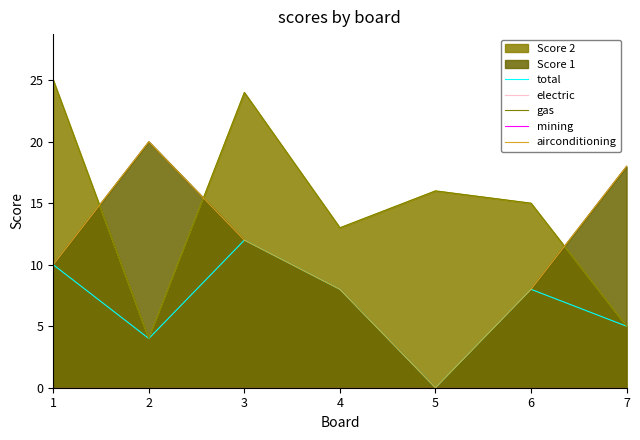

How many lines are shown in the chart?

5